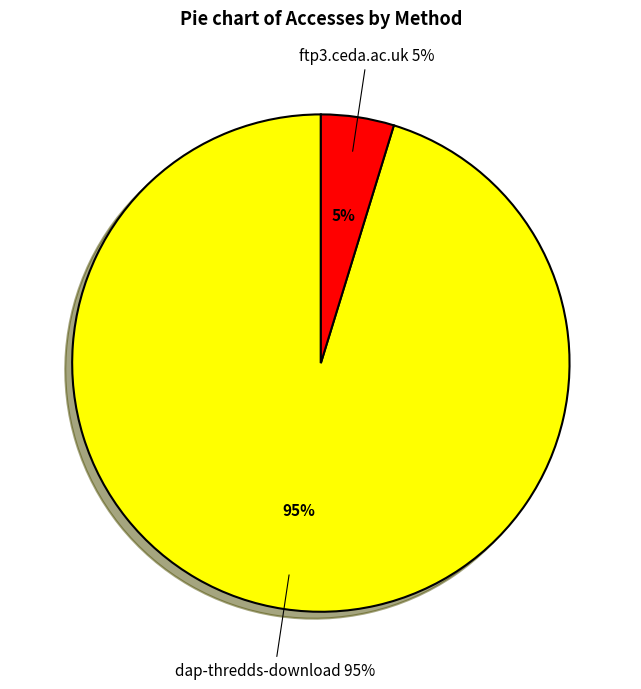

How many segments does this pie chart have?

2